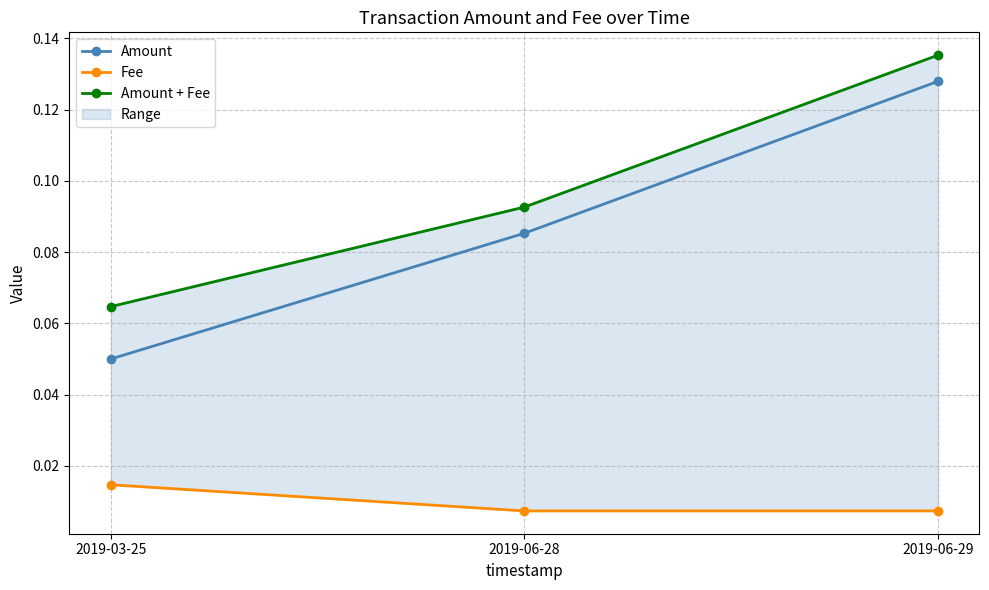

What is the value of the Amount + Fee point at the 2nd from the left?

0.1